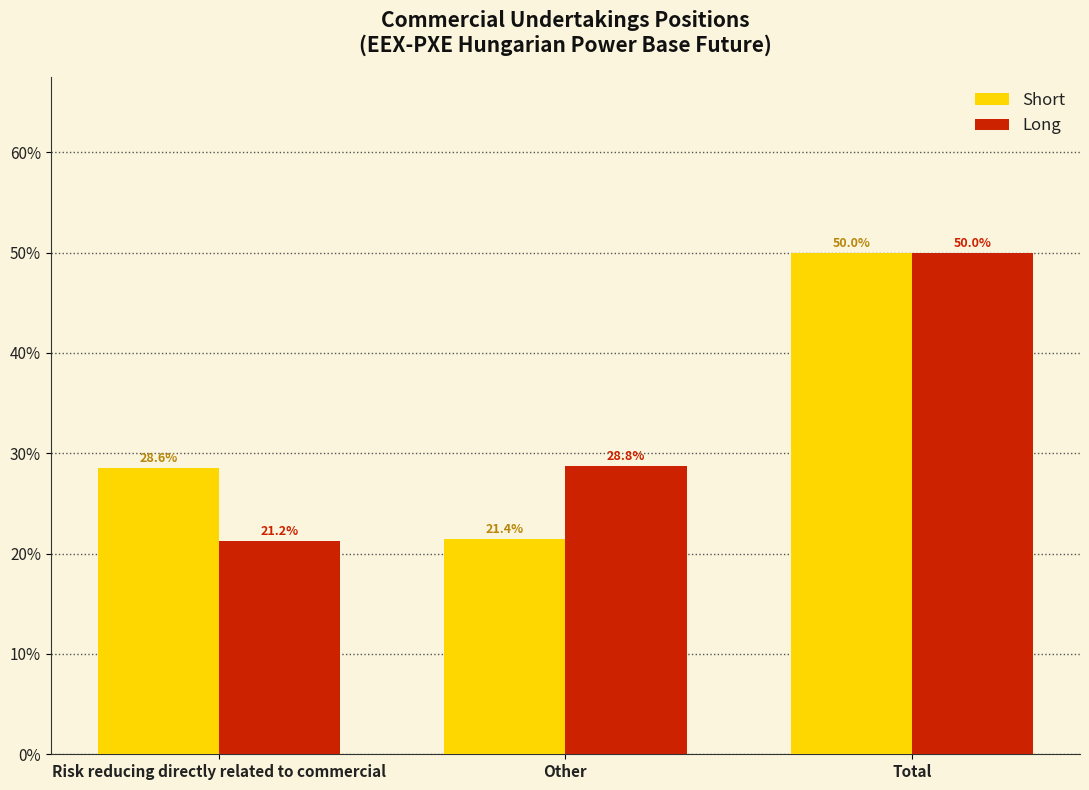

Reading left to right, extract all data points from this chart.

Short: Risk reducing directly related to commercial=28.6	Other=21.4	Total=50.0
Long: Risk reducing directly related to commercial=21.2	Other=28.8	Total=50.0